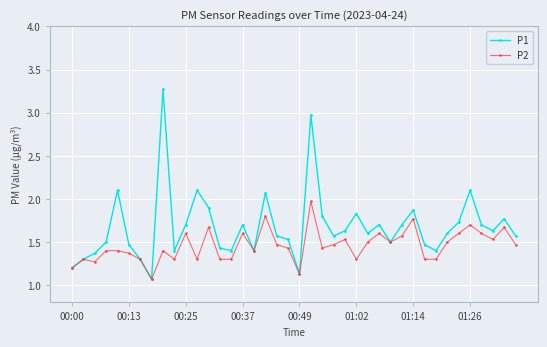

Does the chart display data point markers on the line(s)?

Yes